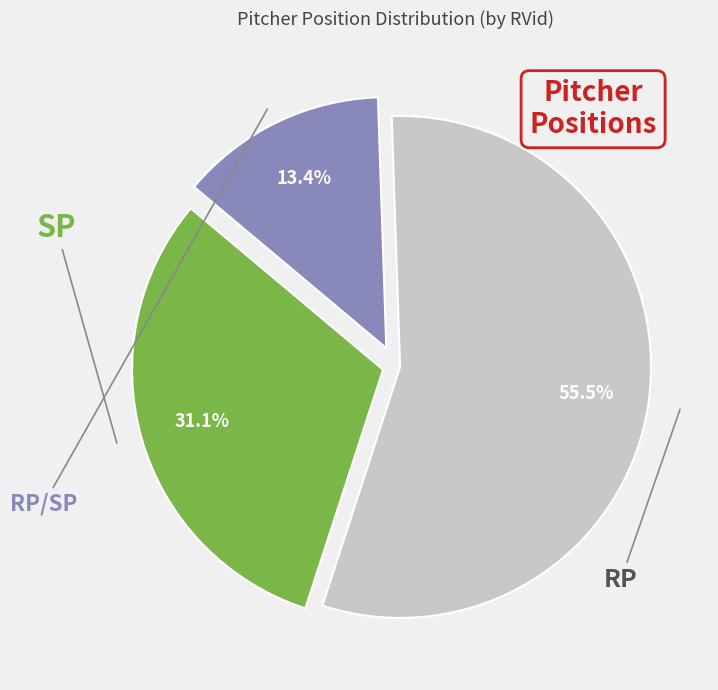

Does any single category account for the majority?

Yes